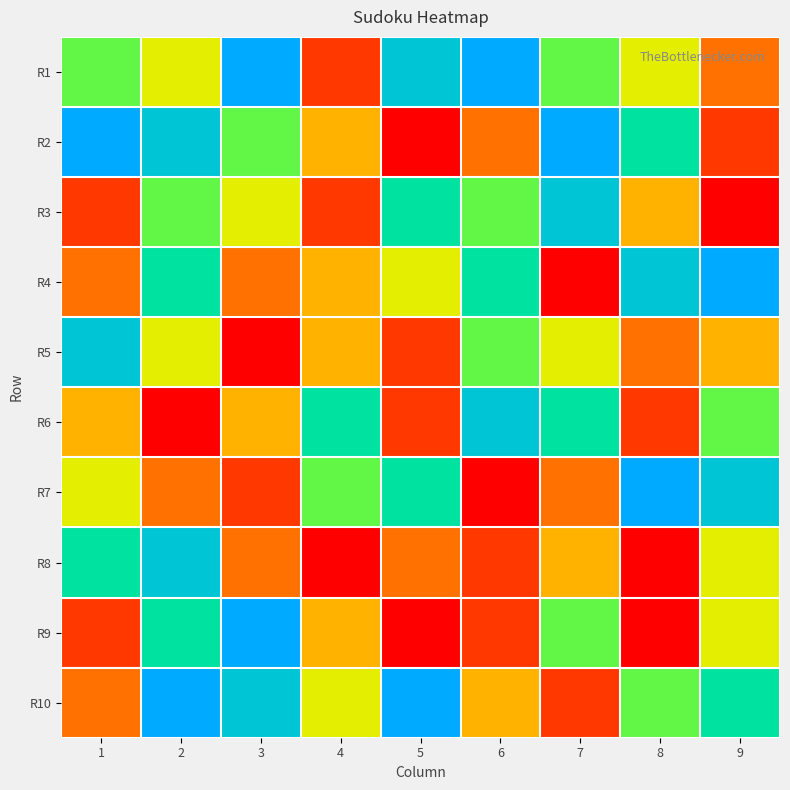

Reading right to left, what are all the values shown in this chart?

R1: 9=3	8=5	7=6	6=9	5=8	4=2	3=9	2=5	1=6
R2: 9=2	8=7	7=9	6=3	5=1	4=4	3=6	2=8	1=9
R3: 9=1	8=4	7=8	6=6	5=7	4=2	3=5	2=6	1=2
R4: 9=9	8=8	7=1	6=7	5=5	4=4	3=3	2=7	1=3
R5: 9=4	8=3	7=5	6=6	5=2	4=4	3=1	2=5	1=8
R6: 9=6	8=2	7=7	6=8	5=2	4=7	3=4	2=1	1=4
R7: 9=8	8=9	7=3	6=1	5=7	4=6	3=2	2=3	1=5
R8: 9=5	8=1	7=4	6=2	5=3	4=1	3=3	2=8	1=7
R9: 9=5	8=1	7=6	6=2	5=1	4=4	3=9	2=7	1=2
R10: 9=7	8=6	7=2	6=4	5=9	4=5	3=8	2=9	1=3